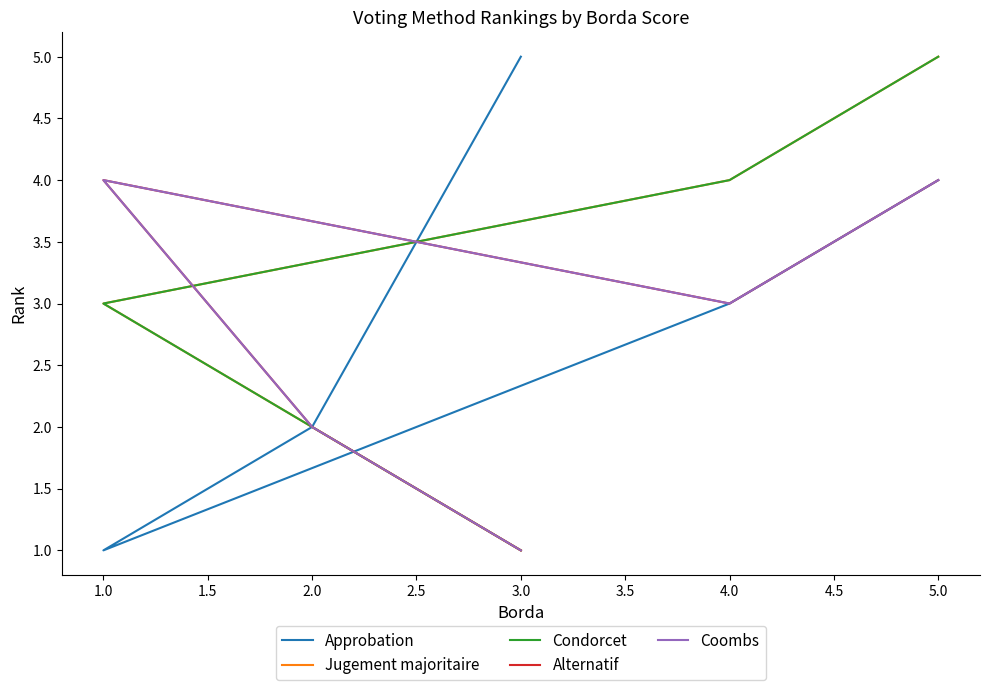

At 5.0, list the series in order from smallest to largest.

Approbation, Alternatif, Coombs, Jugement majoritaire, Condorcet